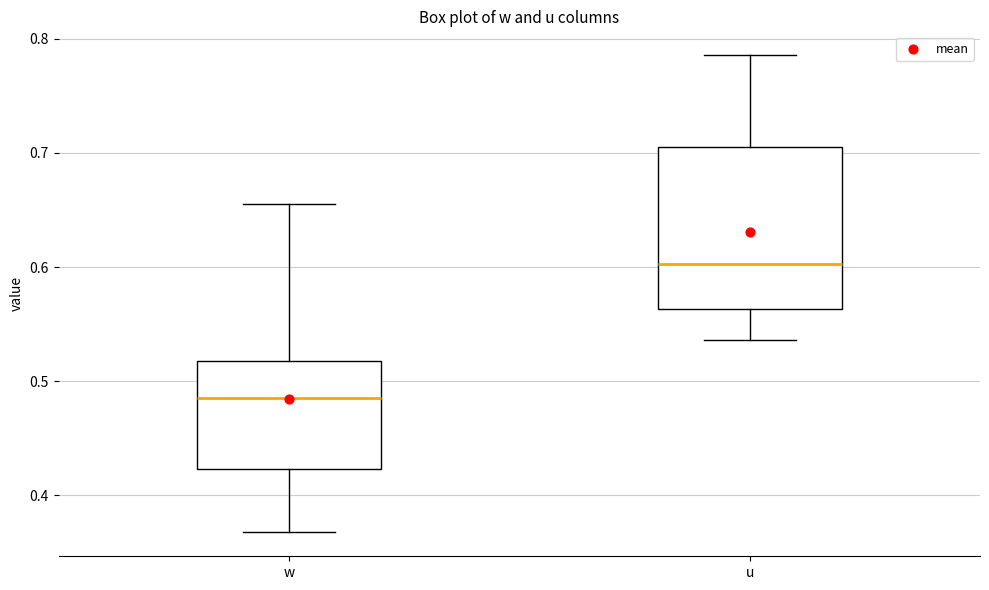

Reading left to right, read every box against the y-axis: the position of its median line, the range the box covers, and the ends of its whiskers. The values are not printed on the chart, so give them approximately, as read against the axis.

w: median 0.49, box 0.42 to 0.52, whiskers 0.37 to 0.66
u: median 0.60, box 0.56 to 0.71, whiskers 0.54 to 0.79